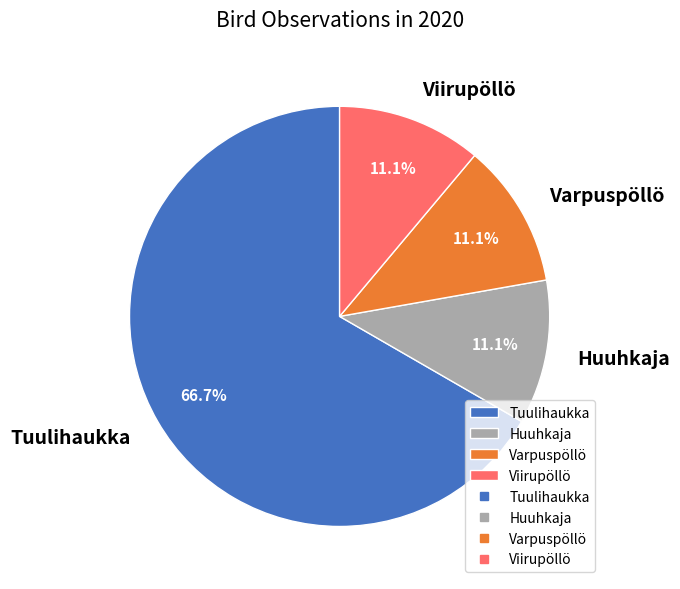

Combined, what portion of the pie is Varpuspöllö and Viirupöllö?

22.2%